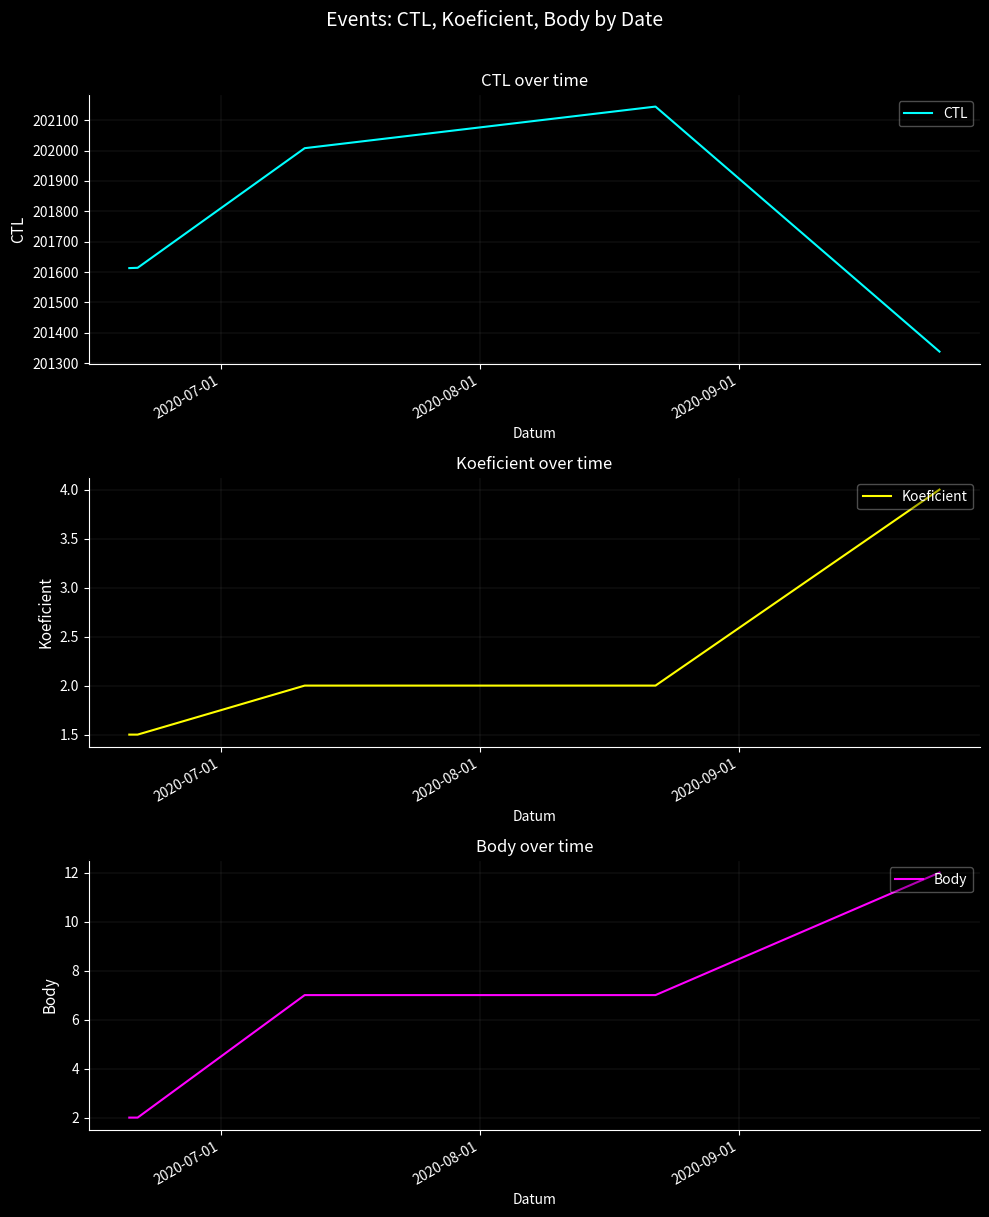

What is the lowest value of the CTL series?

201338